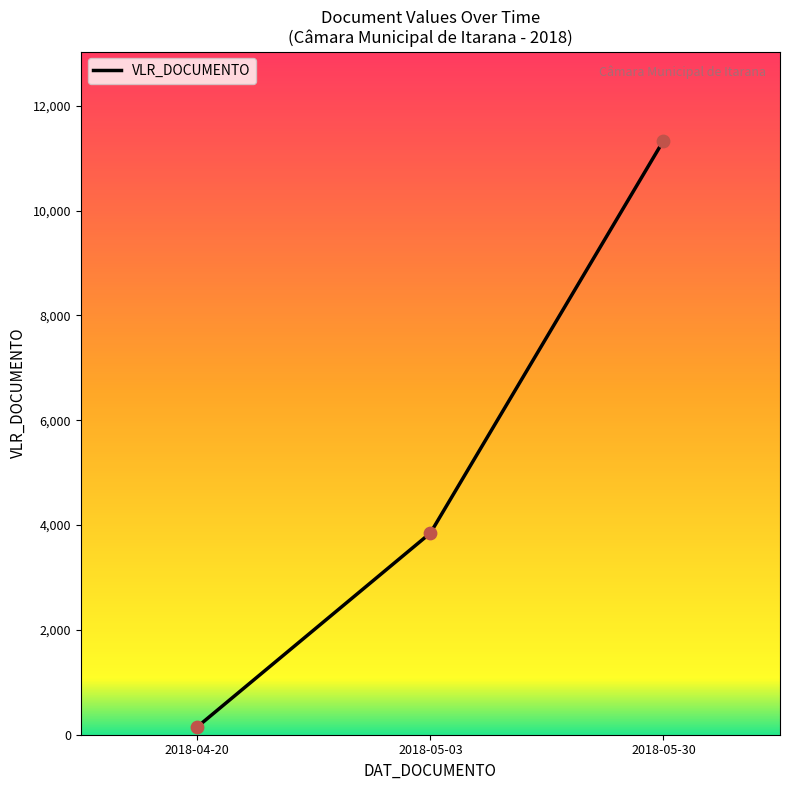

Which has a higher value, 2018-05-03 or 2018-04-20?

2018-05-03